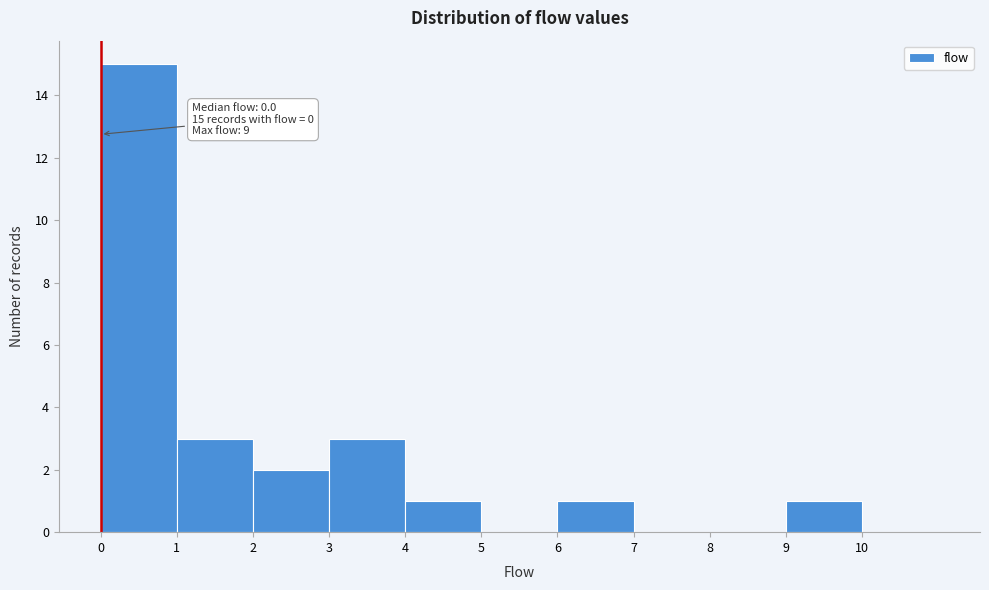

Which range on the x-axis has the tallest bar?

0 to 1